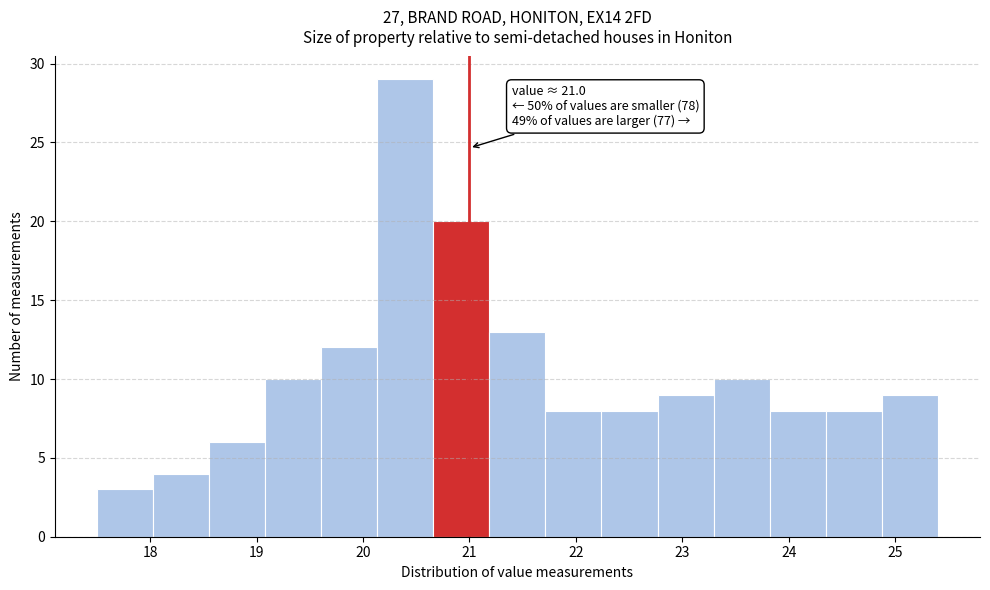

Over which range of the x-axis is the bar tallest?

20.1 to 20.7